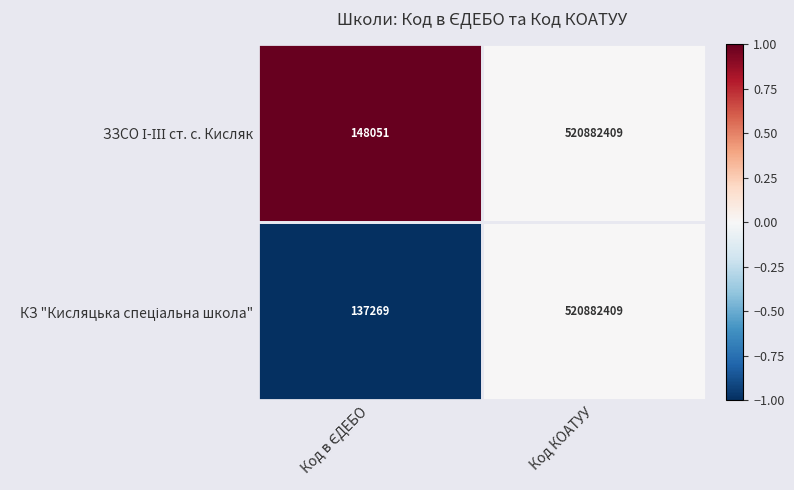

What is the minimum value shown in the chart?

137269